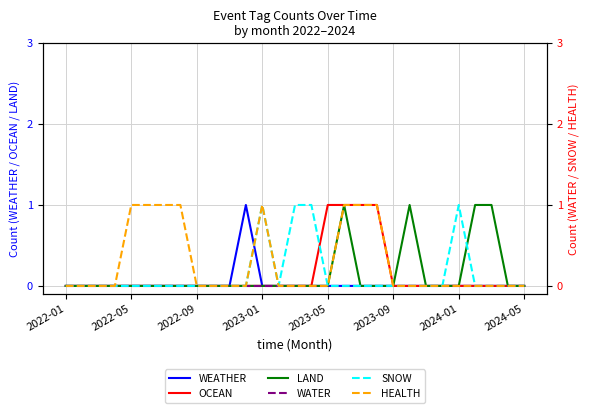

The value of OCEAN at 2023-01 is 0. True or false?

True